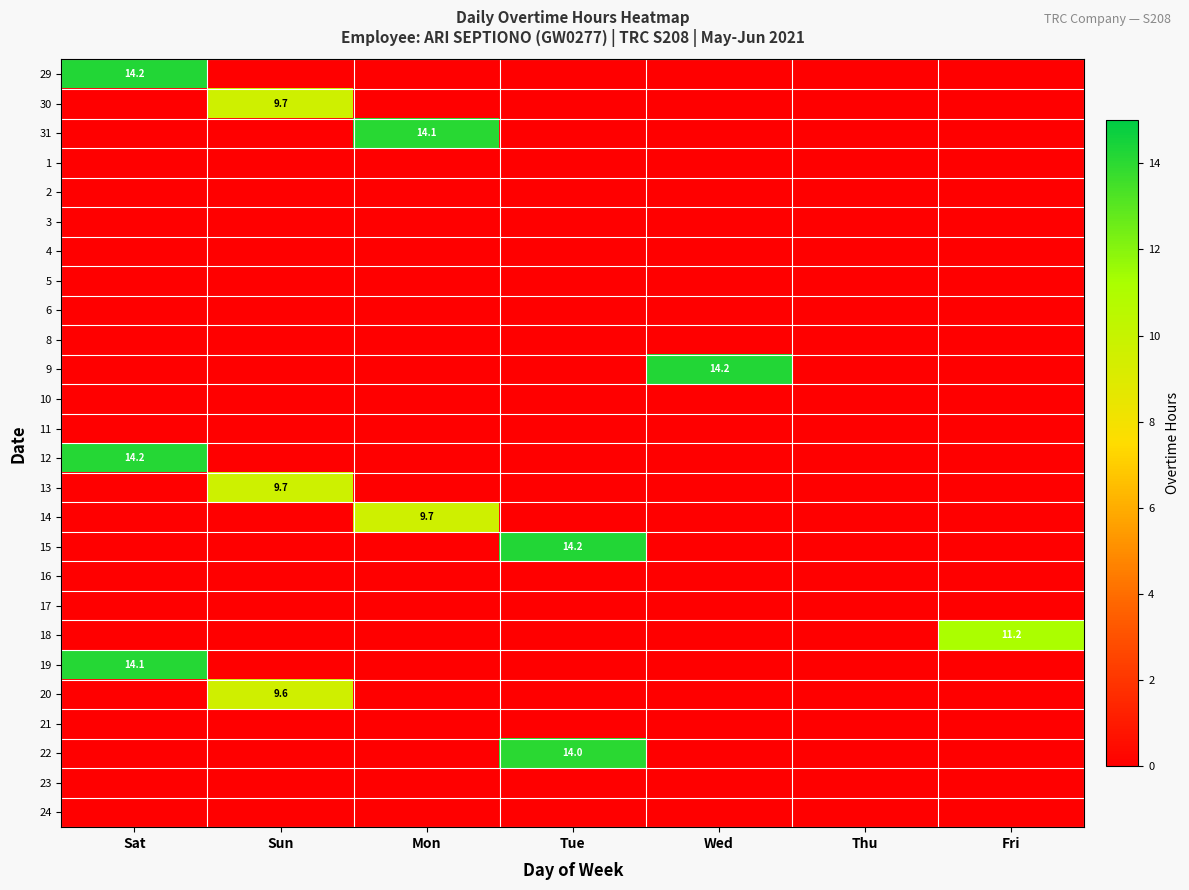

Is it true that 19 equals 14.1 at Sat?

True